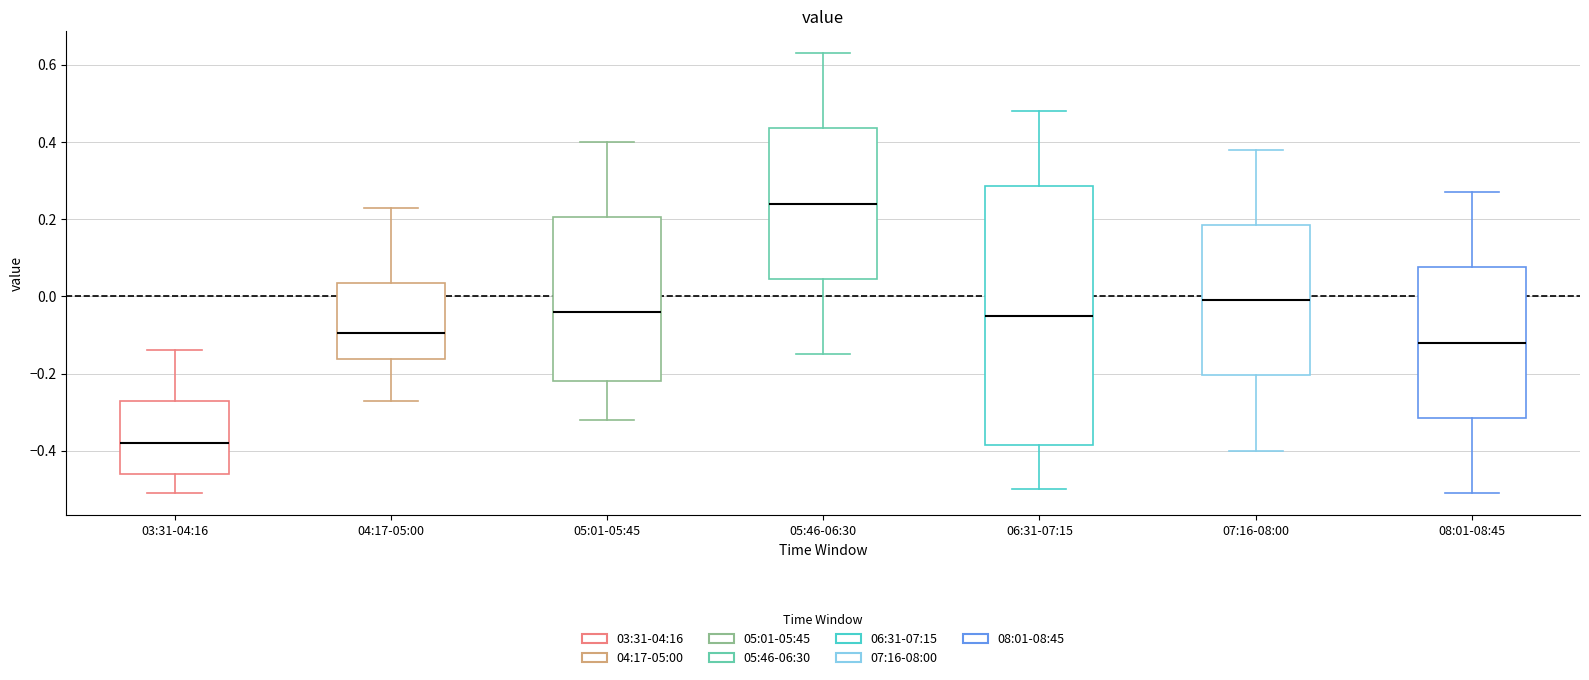

Reading left to right, transcribe this box plot: for each box, give where its median line is, the range the box spans, and where its two whiskers end, as read against the y-axis. The values are not printed on the chart, so give them approximately, as read against the axis.

03:31-04:16: median -0.38, box -0.46 to -0.26, whiskers -0.50 to -0.14
04:17-05:00: median -0.10, box -0.16 to 0.04, whiskers -0.26 to 0.24
05:01-05:45: median -0.04, box -0.22 to 0.20, whiskers -0.32 to 0.40
05:46-06:30: median 0.24, box 0.04 to 0.44, whiskers -0.14 to 0.64
06:31-07:15: median -0.04, box -0.38 to 0.28, whiskers -0.50 to 0.48
07:16-08:00: median 0.00, box -0.20 to 0.18, whiskers -0.40 to 0.38
08:01-08:45: median -0.12, box -0.32 to 0.08, whiskers -0.50 to 0.28